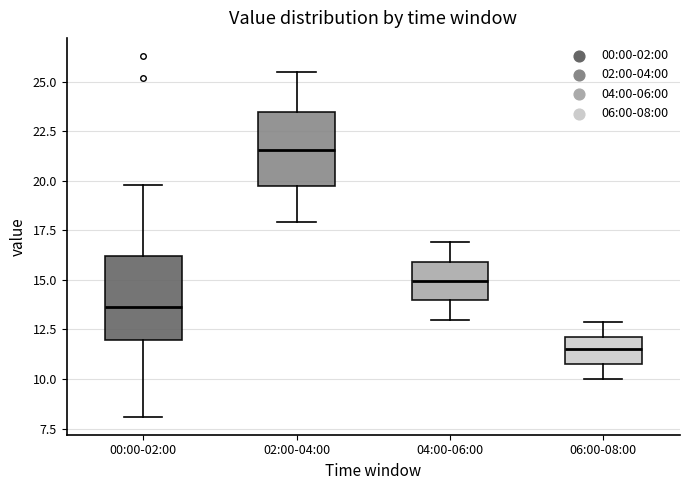

Reading left to right, read every box against the y-axis: the position of its median line, the range the box covers, and the ends of its whiskers. The values are not printed on the chart, so give them approximately, as read against the axis.

00:00-02:00: median 13.5, box 12.0 to 16.0, whiskers 8.0 to 20.0
02:00-04:00: median 21.5, box 19.5 to 23.5, whiskers 18.0 to 25.5
04:00-06:00: median 15.0, box 14.0 to 16.0, whiskers 13.0 to 17.0
06:00-08:00: median 11.5, box 11.0 to 12.0, whiskers 10.0 to 13.0